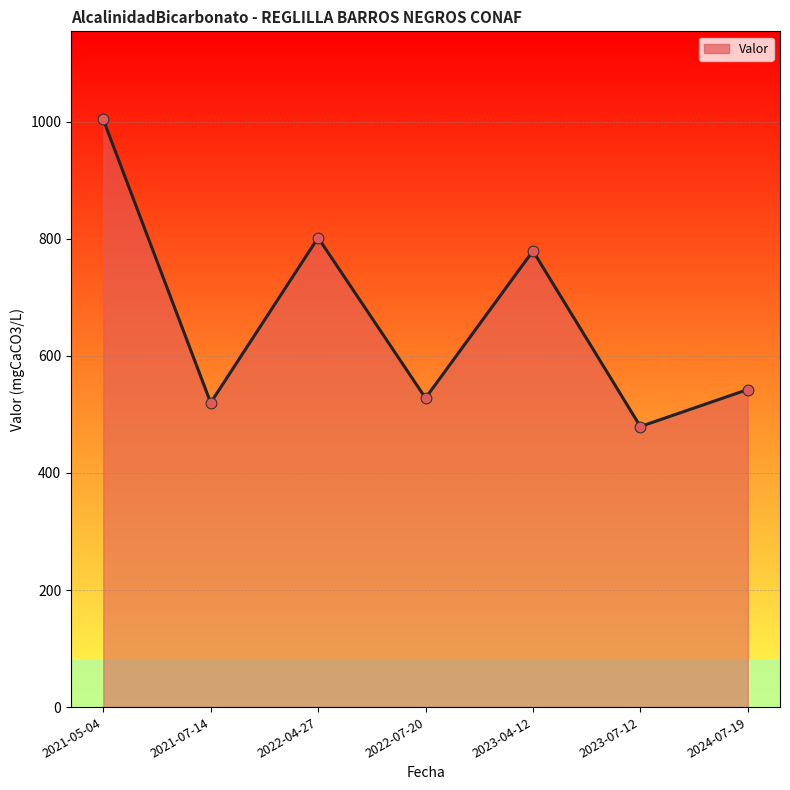

What is the change in value from 2021-05-04 to 2022-04-27?

-202.0